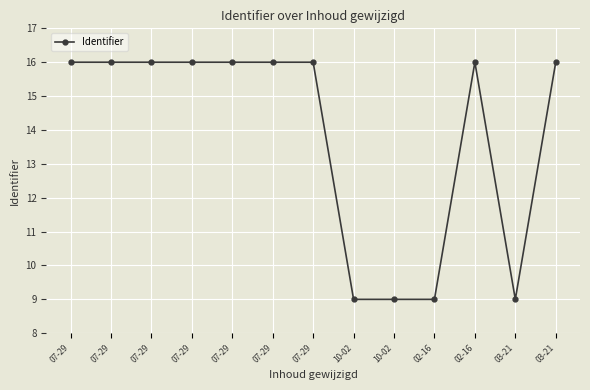

What is the ratio of the value at 10-02 to the value at 07-29?

0.6